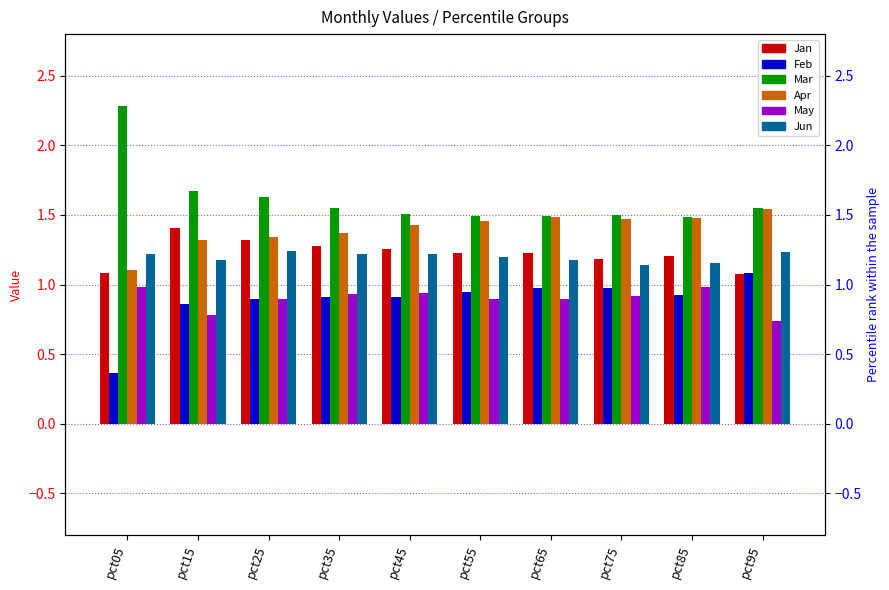

What is the sum of all Feb values?

8.8